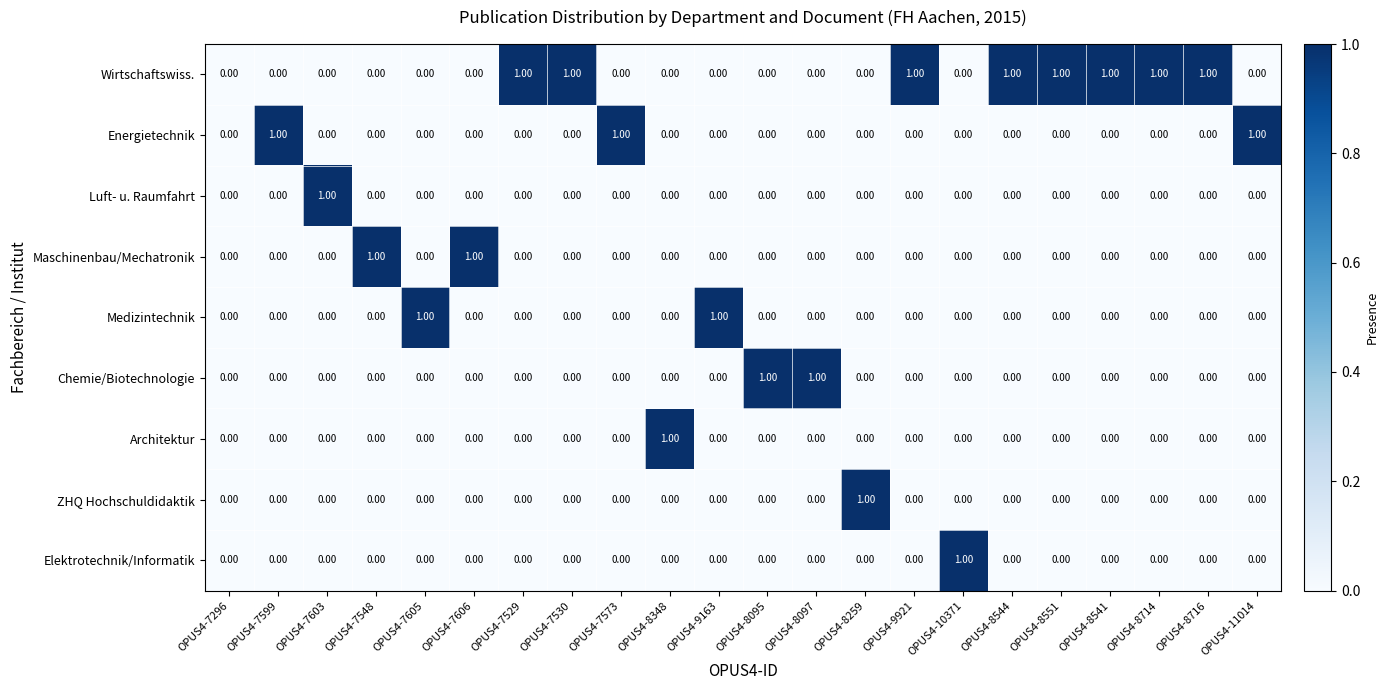

Which series has the largest total across all categories?

Wirtschaftswiss.